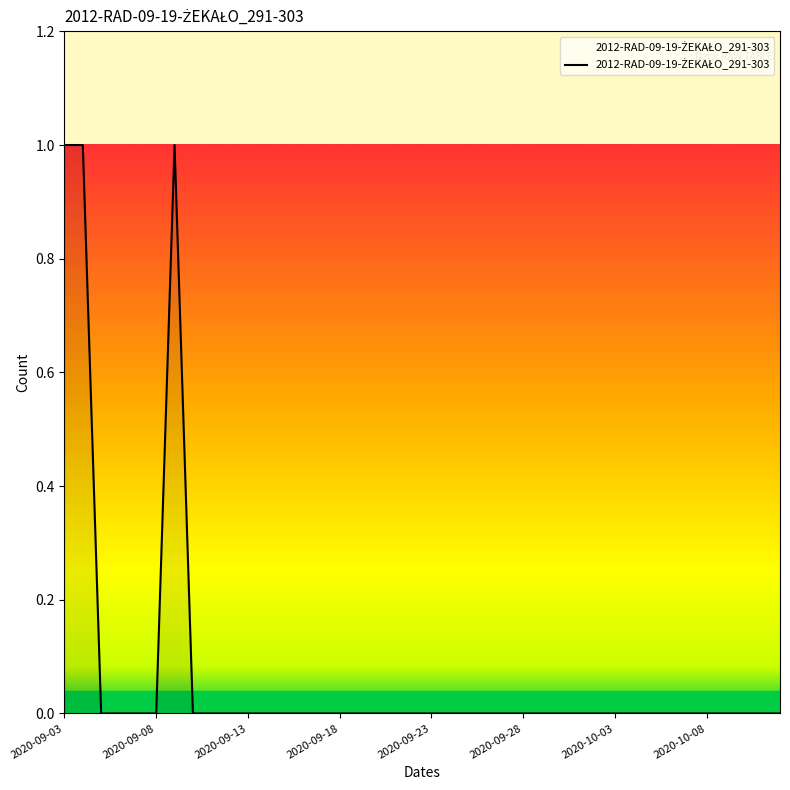

What is the maximum value shown in the chart?

1